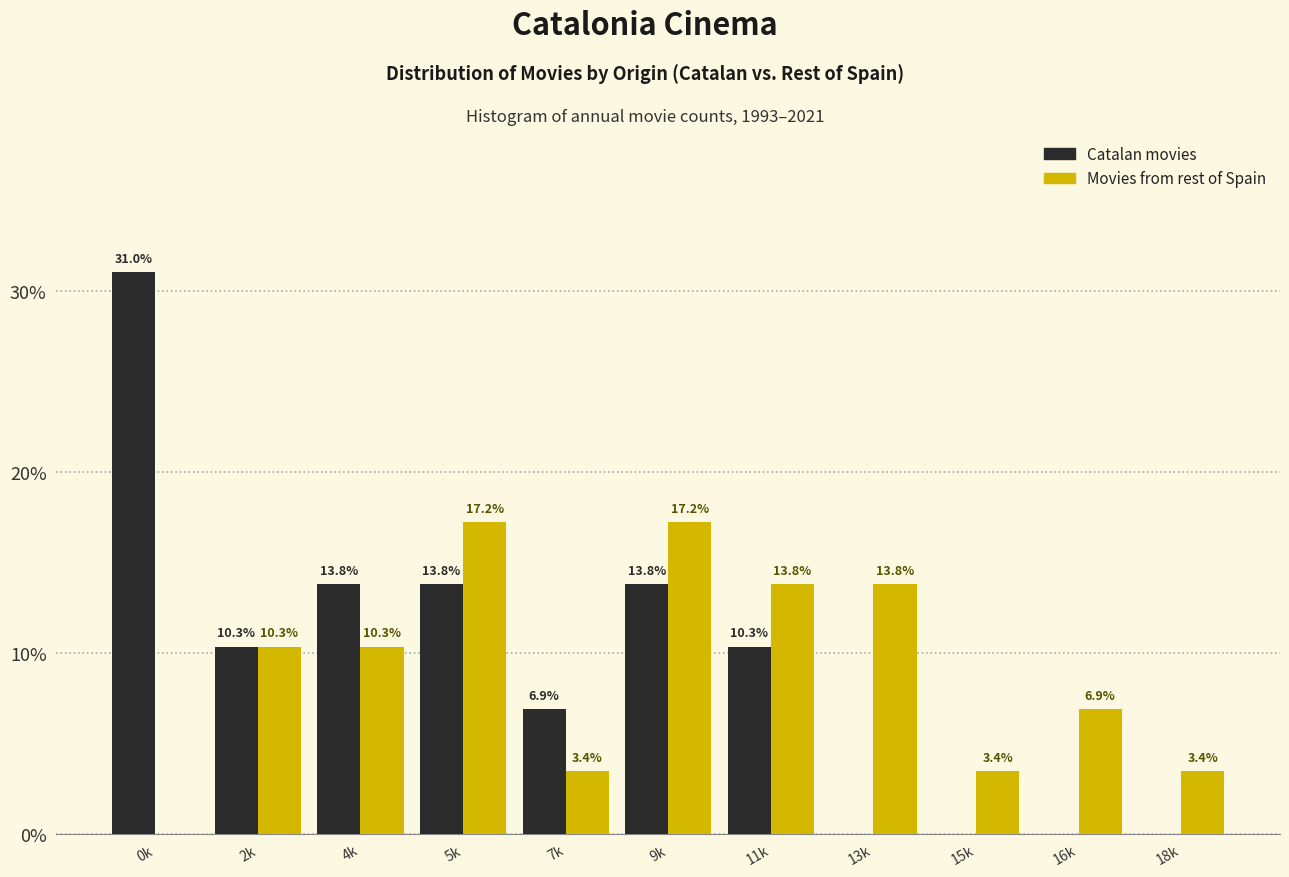

What is the maximum value shown in the chart?

31.0